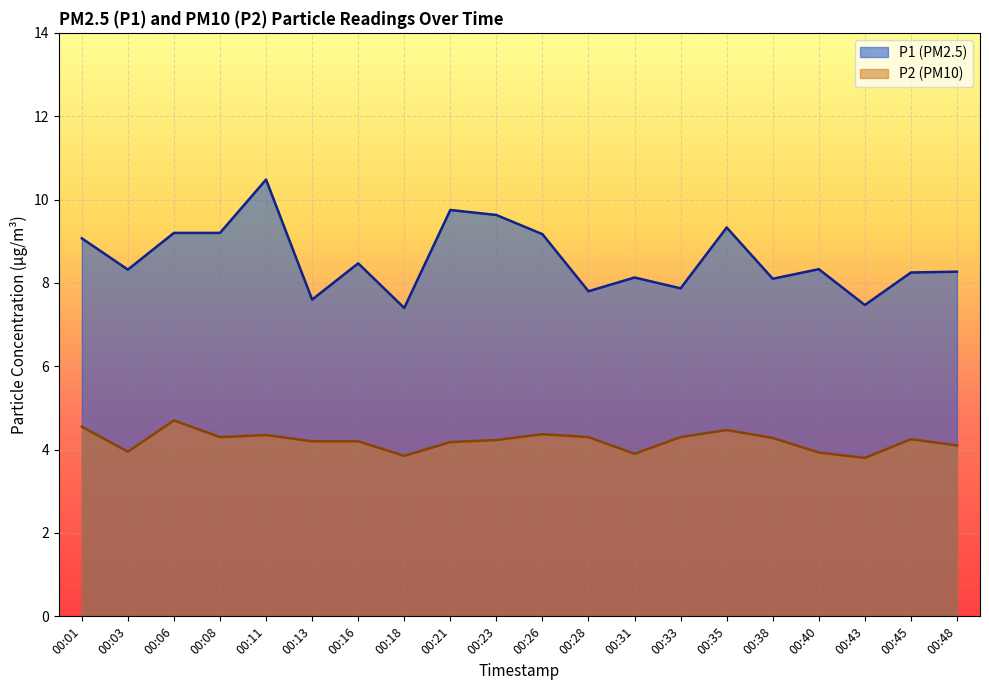

What is the difference between the P2 values at 00:48 and 00:33?

0.2